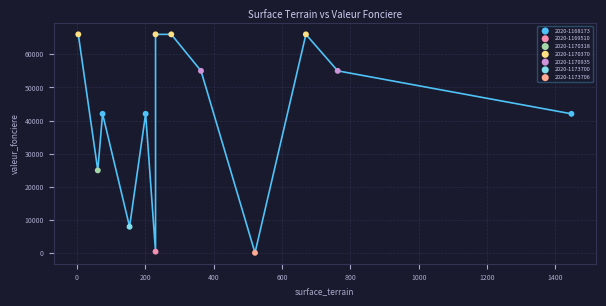

What are all the series names shown in the legend?

2020-1168173, 2020-1169510, 2020-1170318, 2020-1170370, 2020-1170935, 2020-1173700, 2020-1173706